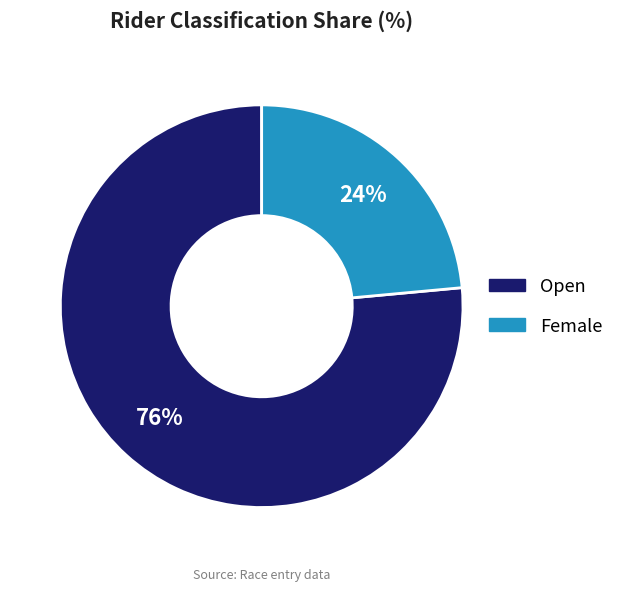

Between Open and Female, which is larger?

Open